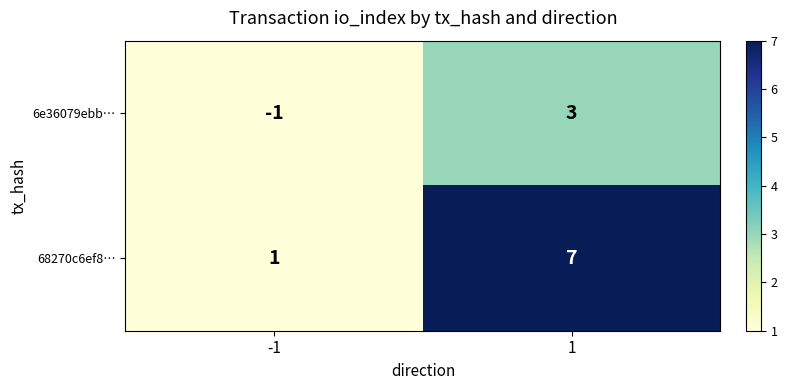

Which series has the widest spread of values?

68270c6ef8…